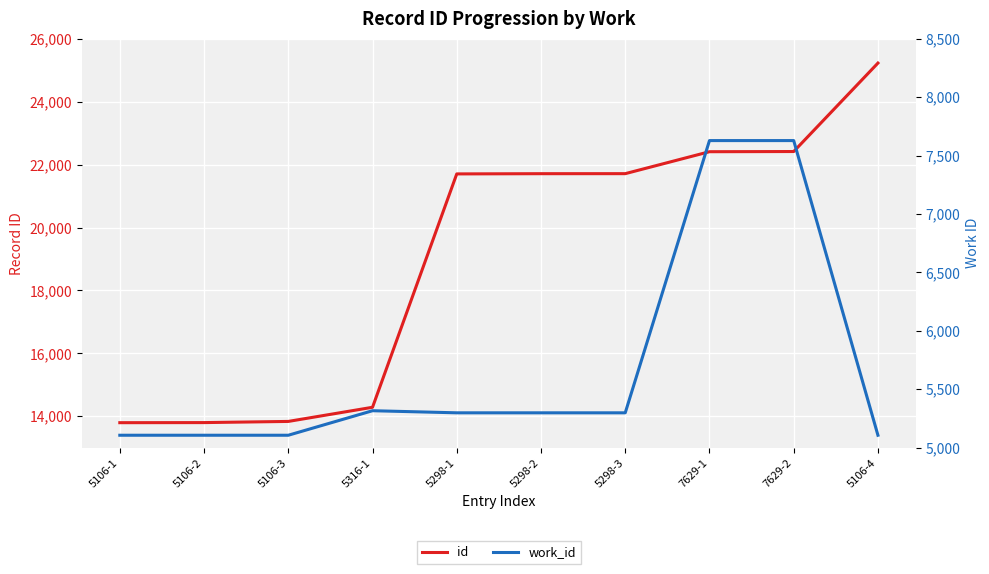

How many series are shown in this chart?

2